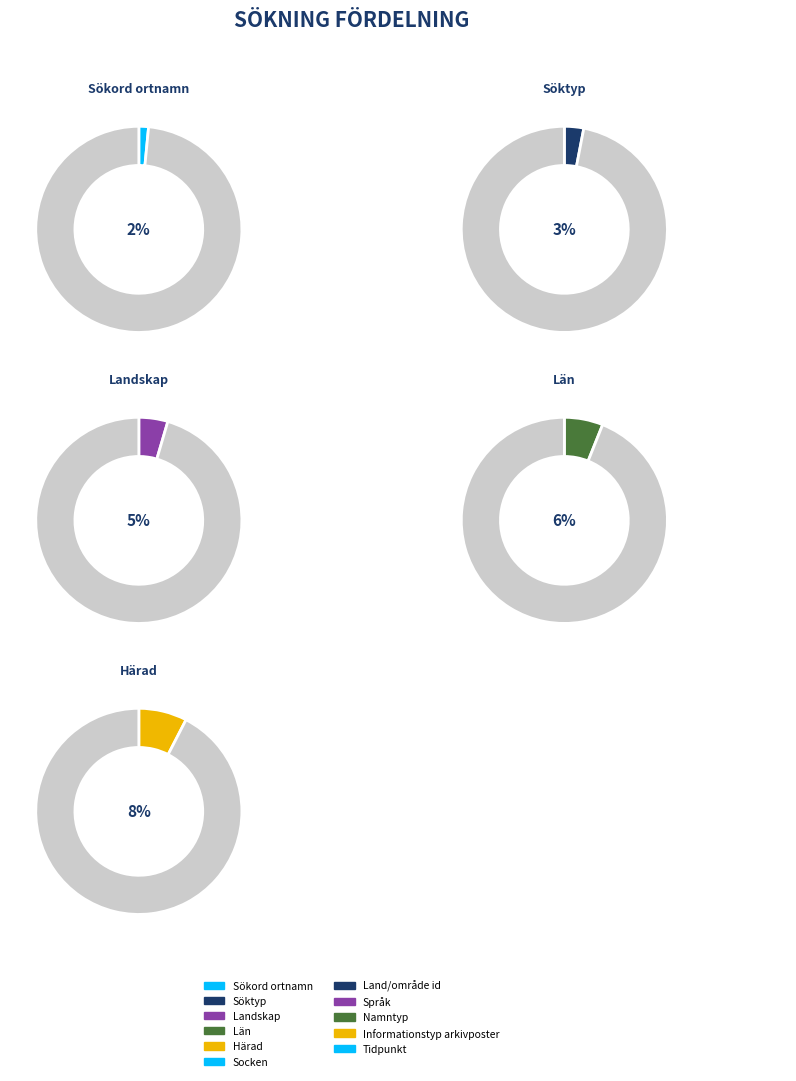

What is the change in value from Land/område id to Tidpunkt?

+4